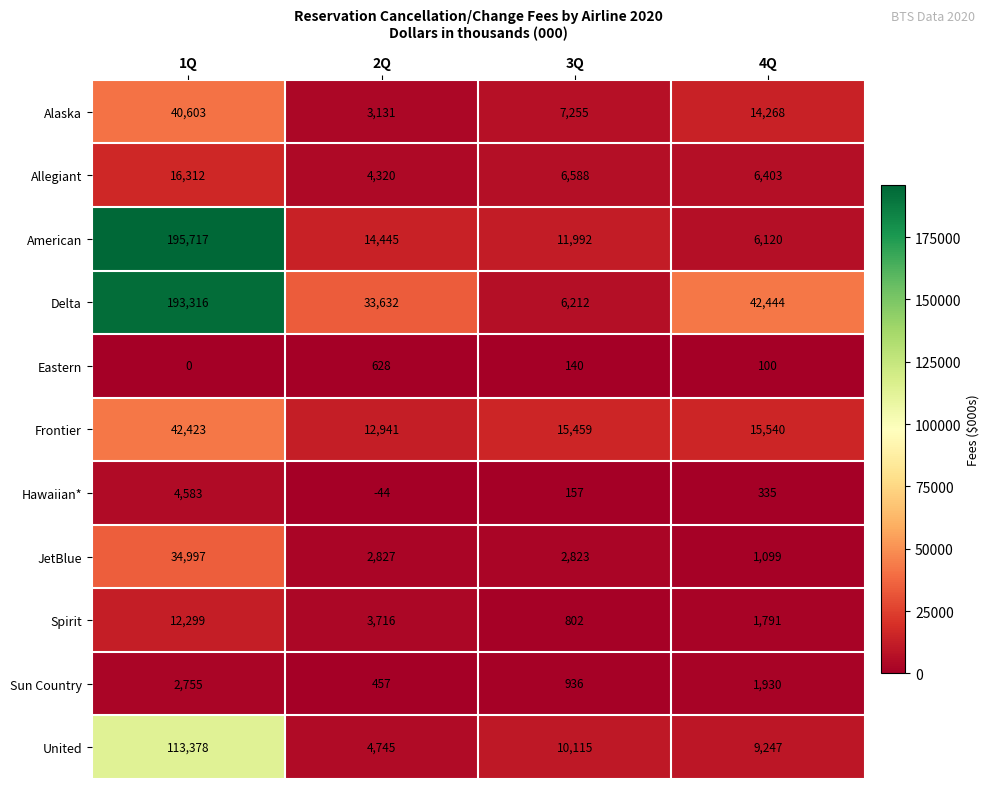

Read the Hawaiian* value at 4Q.

335